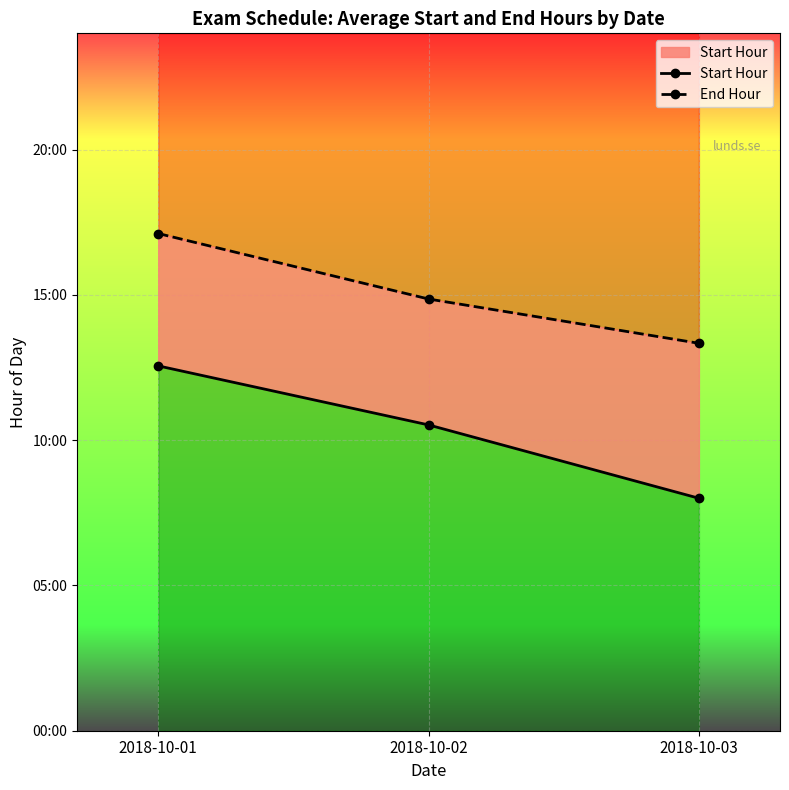

List the series in order of their peak value, lowest first.

Start Hour, End Hour